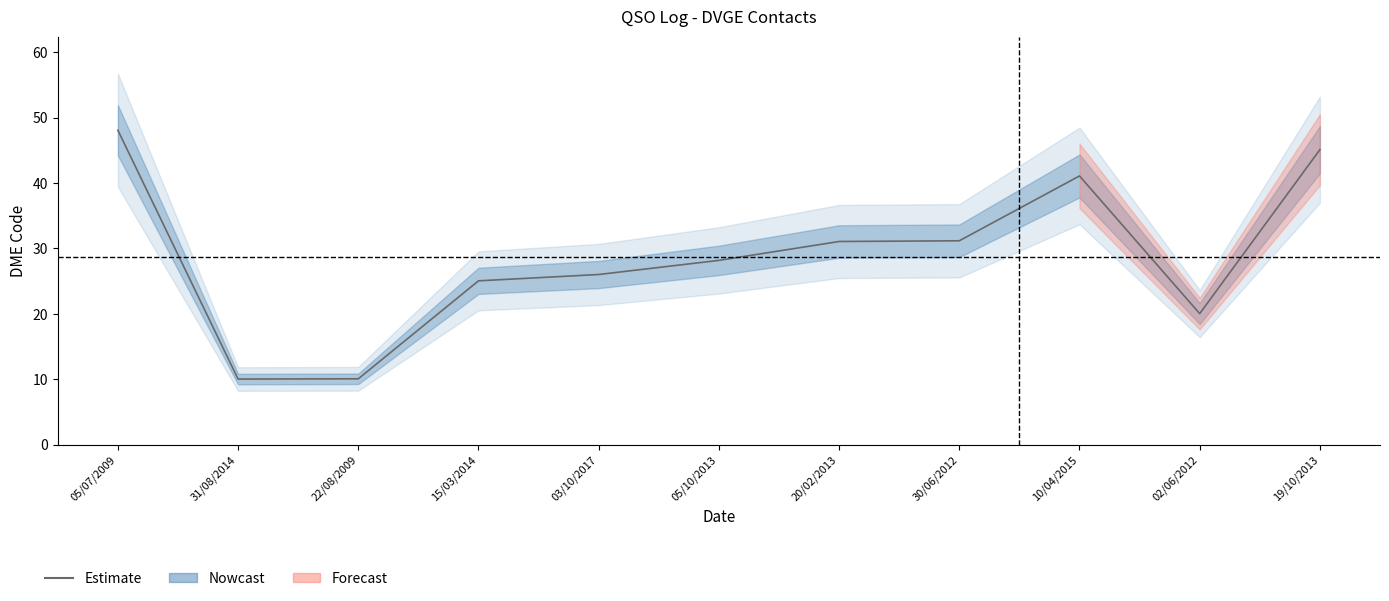

How many categories are shown in the chart?

11